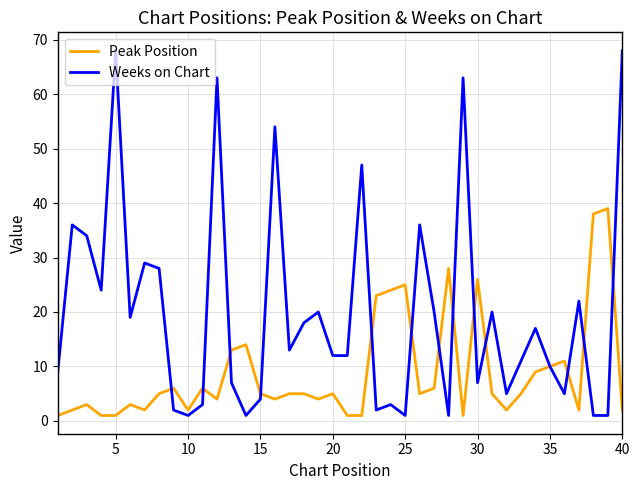

Rank the series by their average value, from lowest to highest.

Peak Position, Weeks on Chart